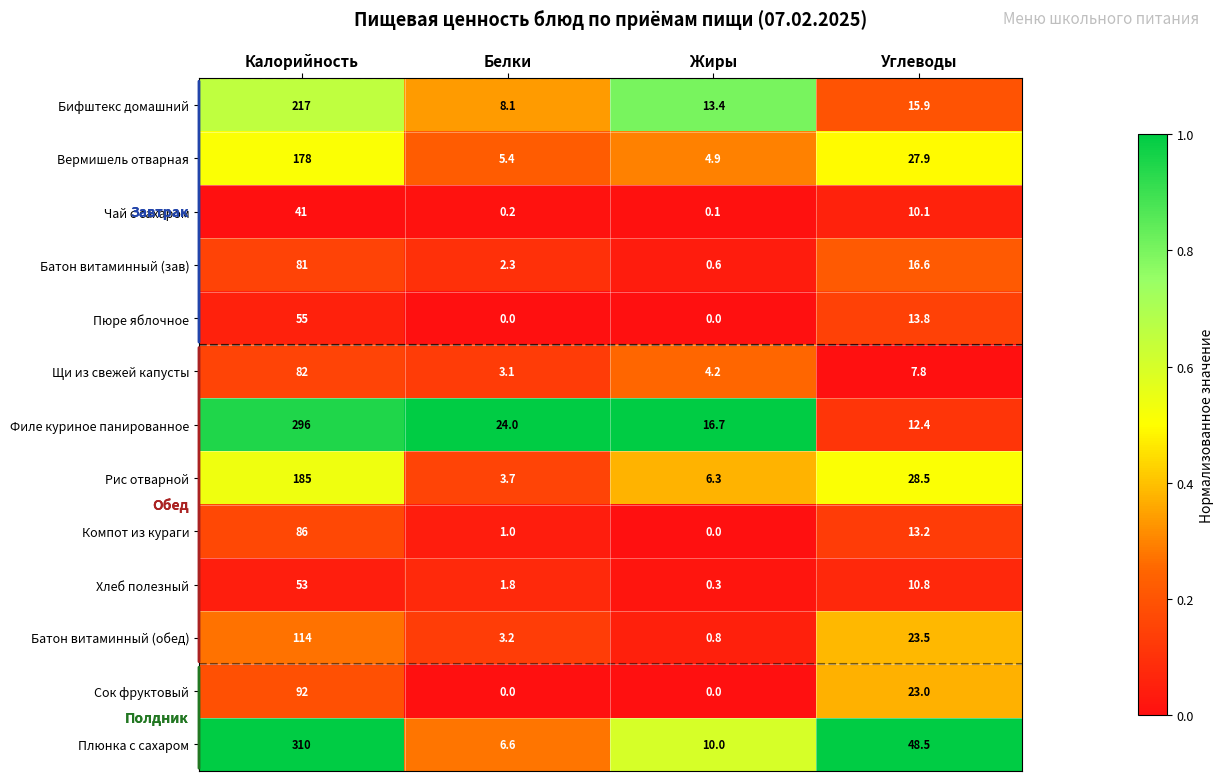

What is the sum of all Хлеб полезный values?

65.9